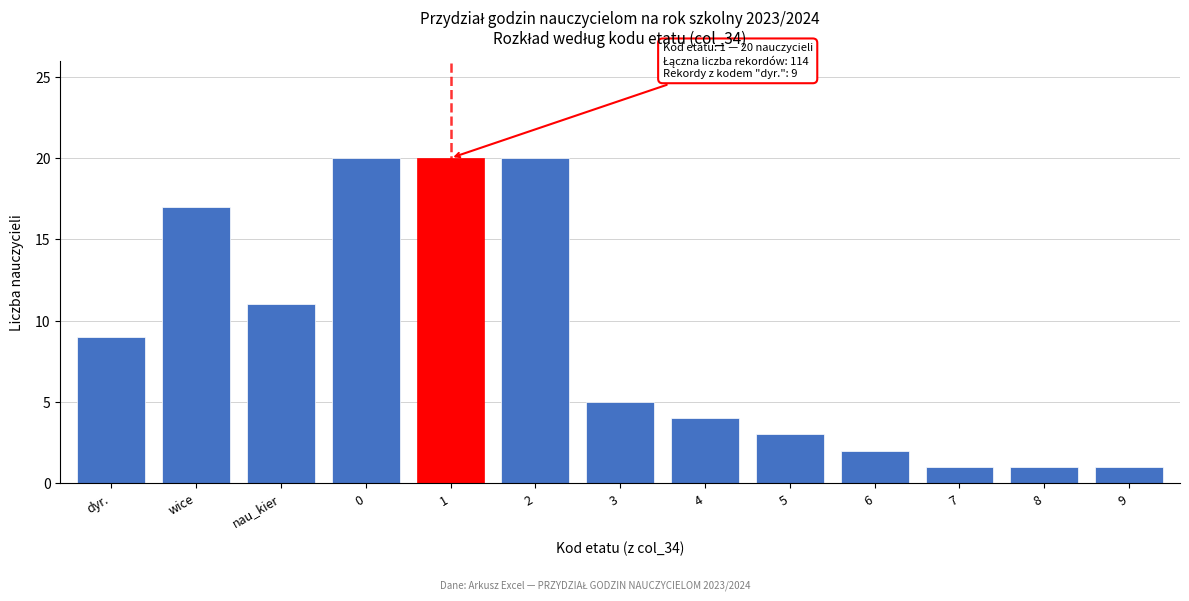

Reading left to right, what are all the values shown in this chart?

dyr.=9	wice=17	nau_kier=11	0=20	1=20	2=20	3=5	4=4	5=3	6=2	7=1	8=1	9=1